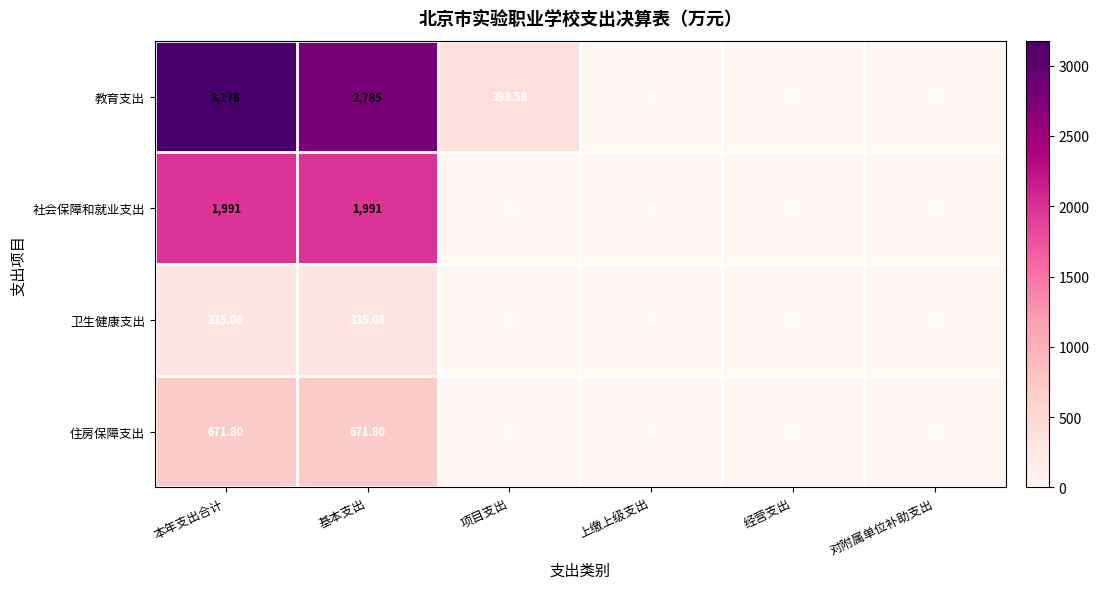

Which series has the largest total across all categories?

教育支出